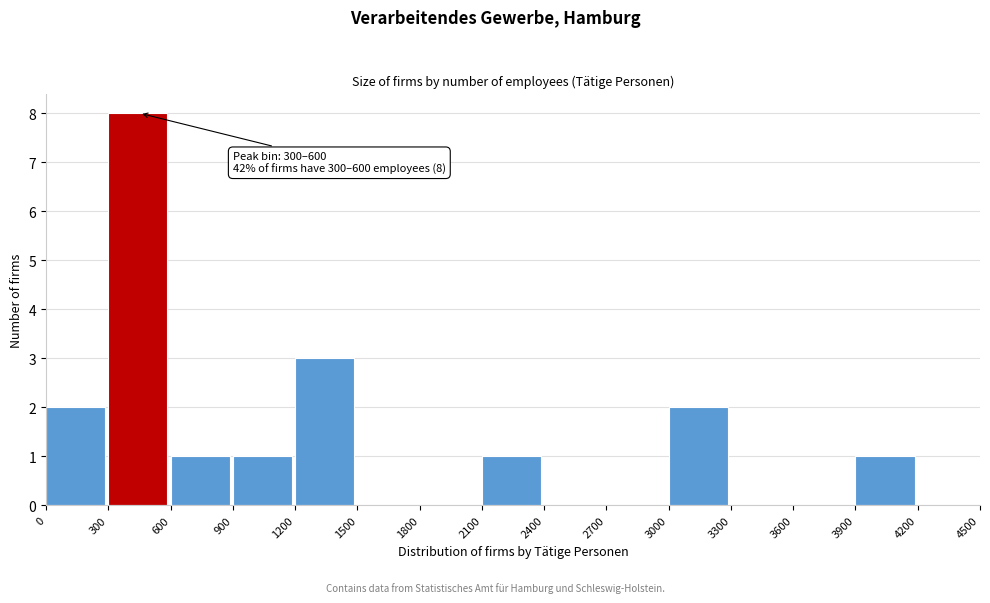

Over which range of the x-axis is the bar tallest?

300 to 600